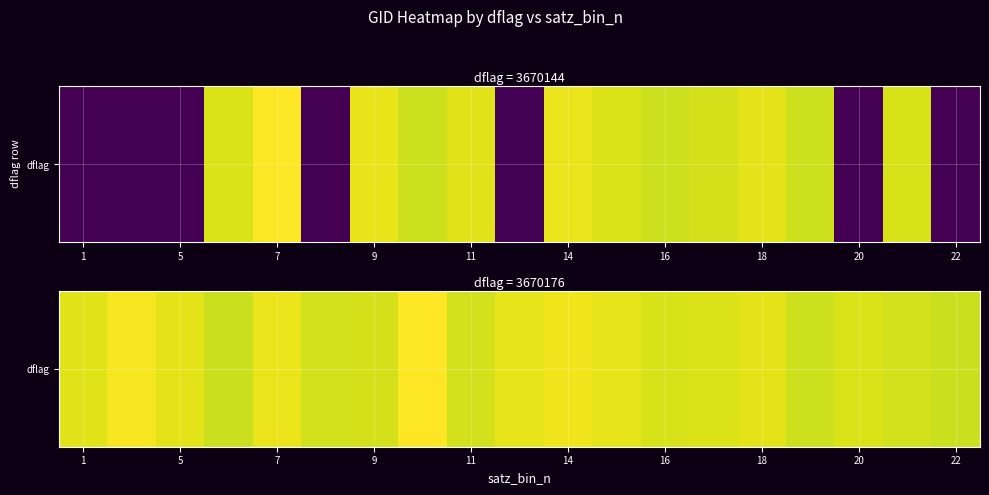

The chart shows a value of 0.9 at 20. True or false?

True